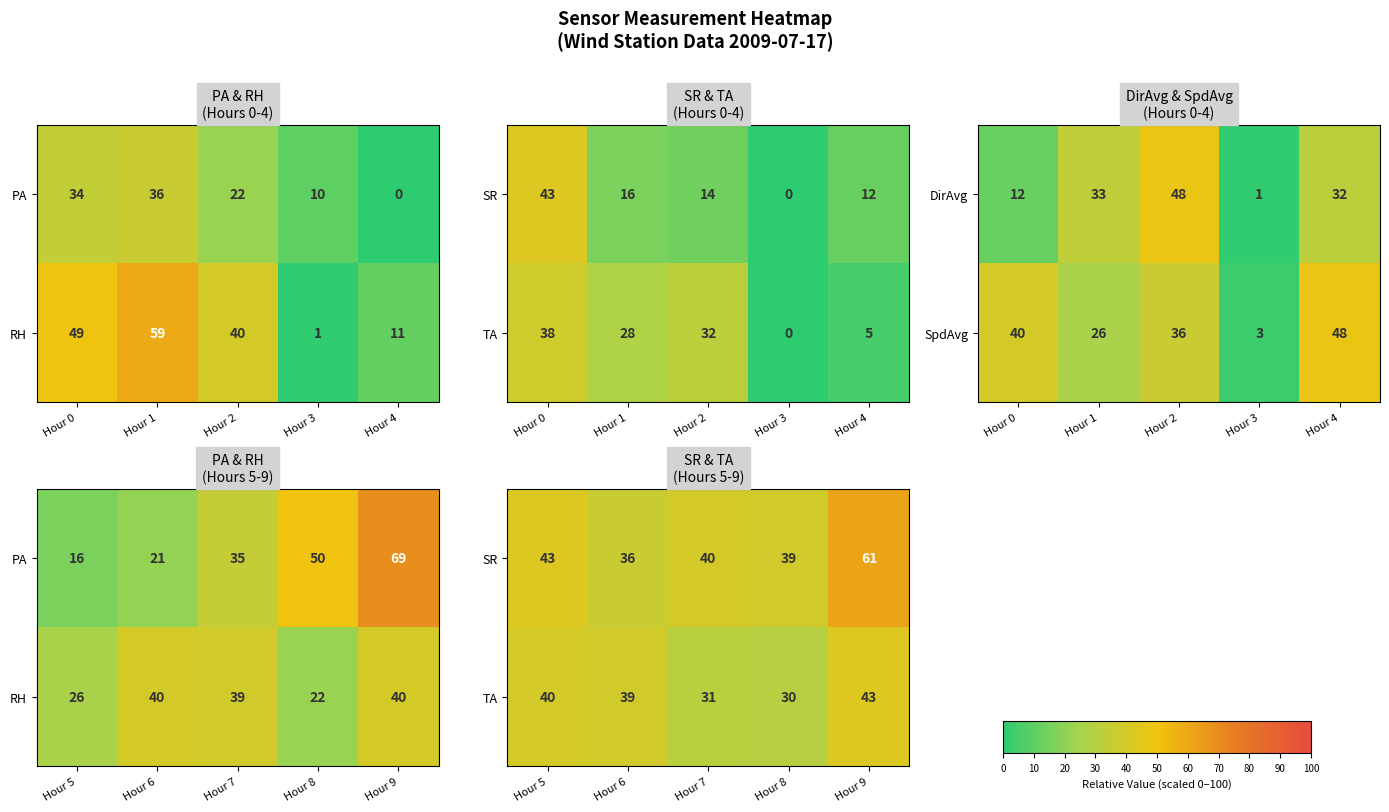

True or false: DirAvg has a value of 9 at Hour 1.

False